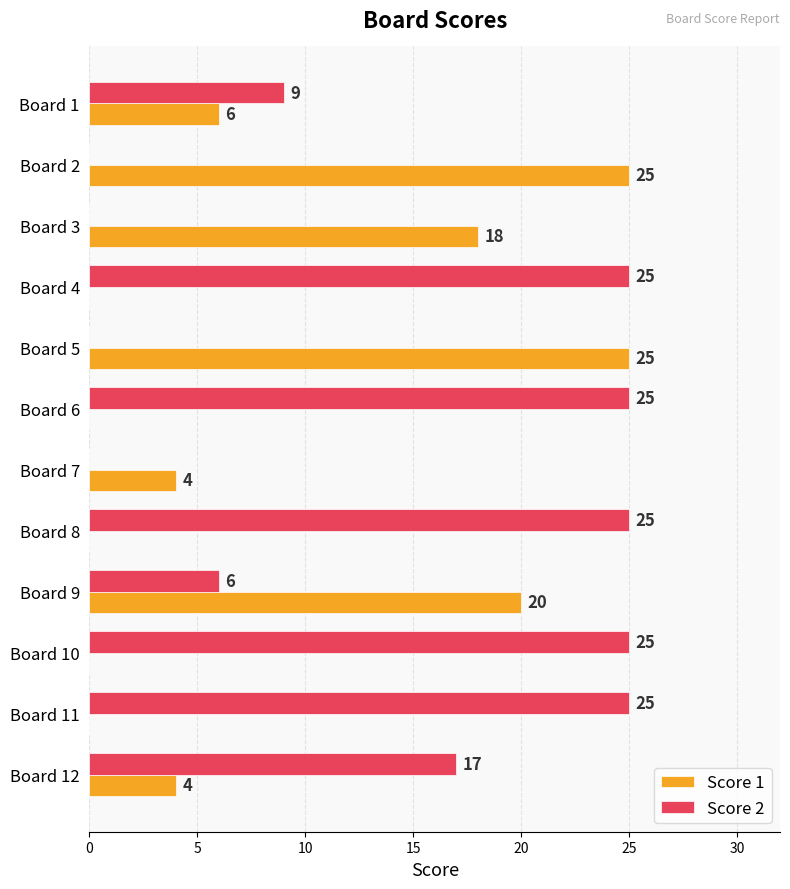

Which series has the largest total across all categories?

Score 2